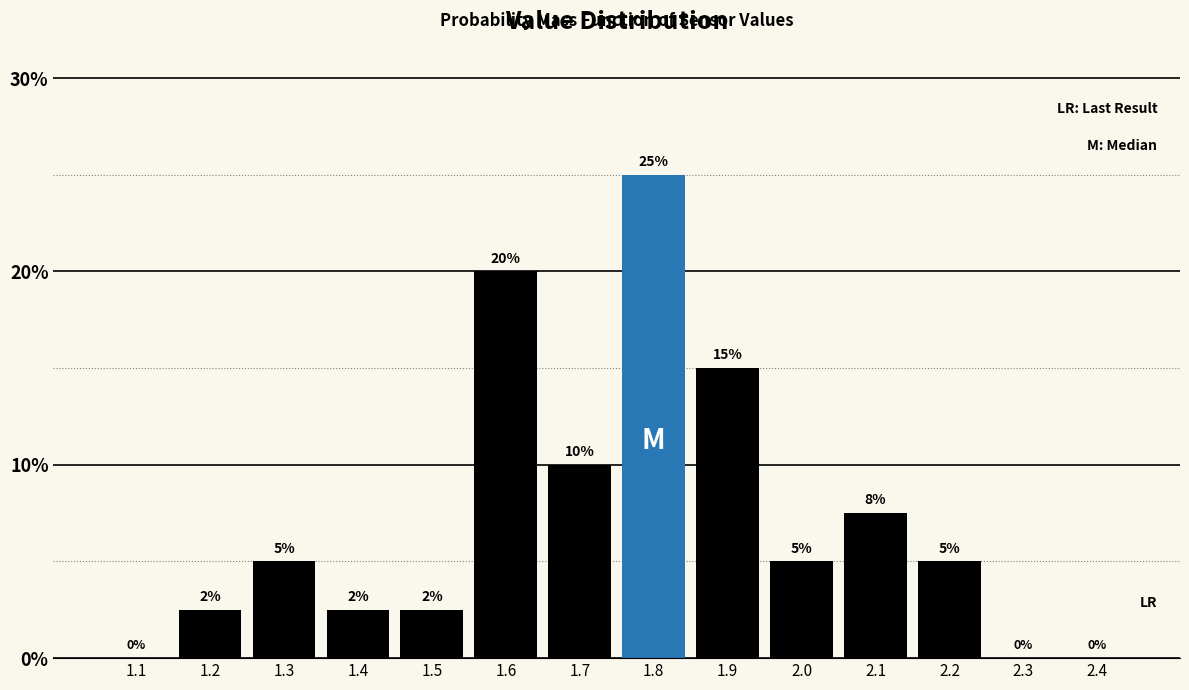

The value at 2.4 is -14.8. True or false?

False